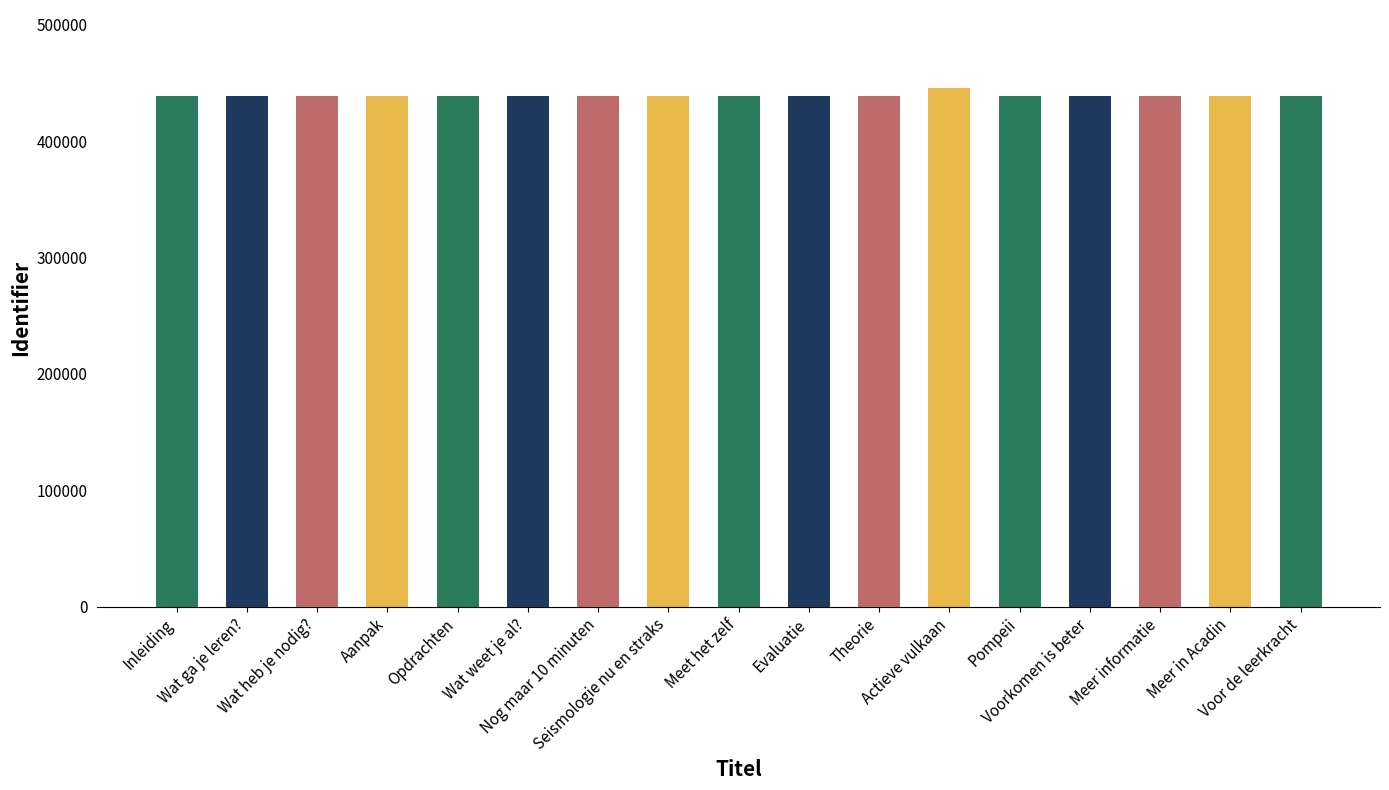

What is the greatest value displayed?

445662